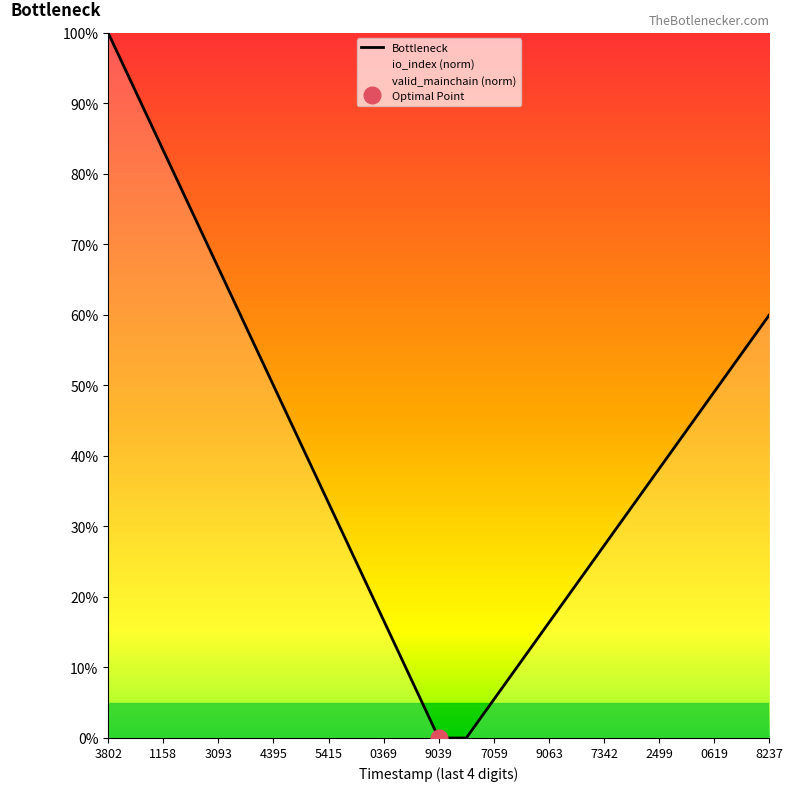

The Bottleneck series shows -60.0 at 9039. True or false?

False